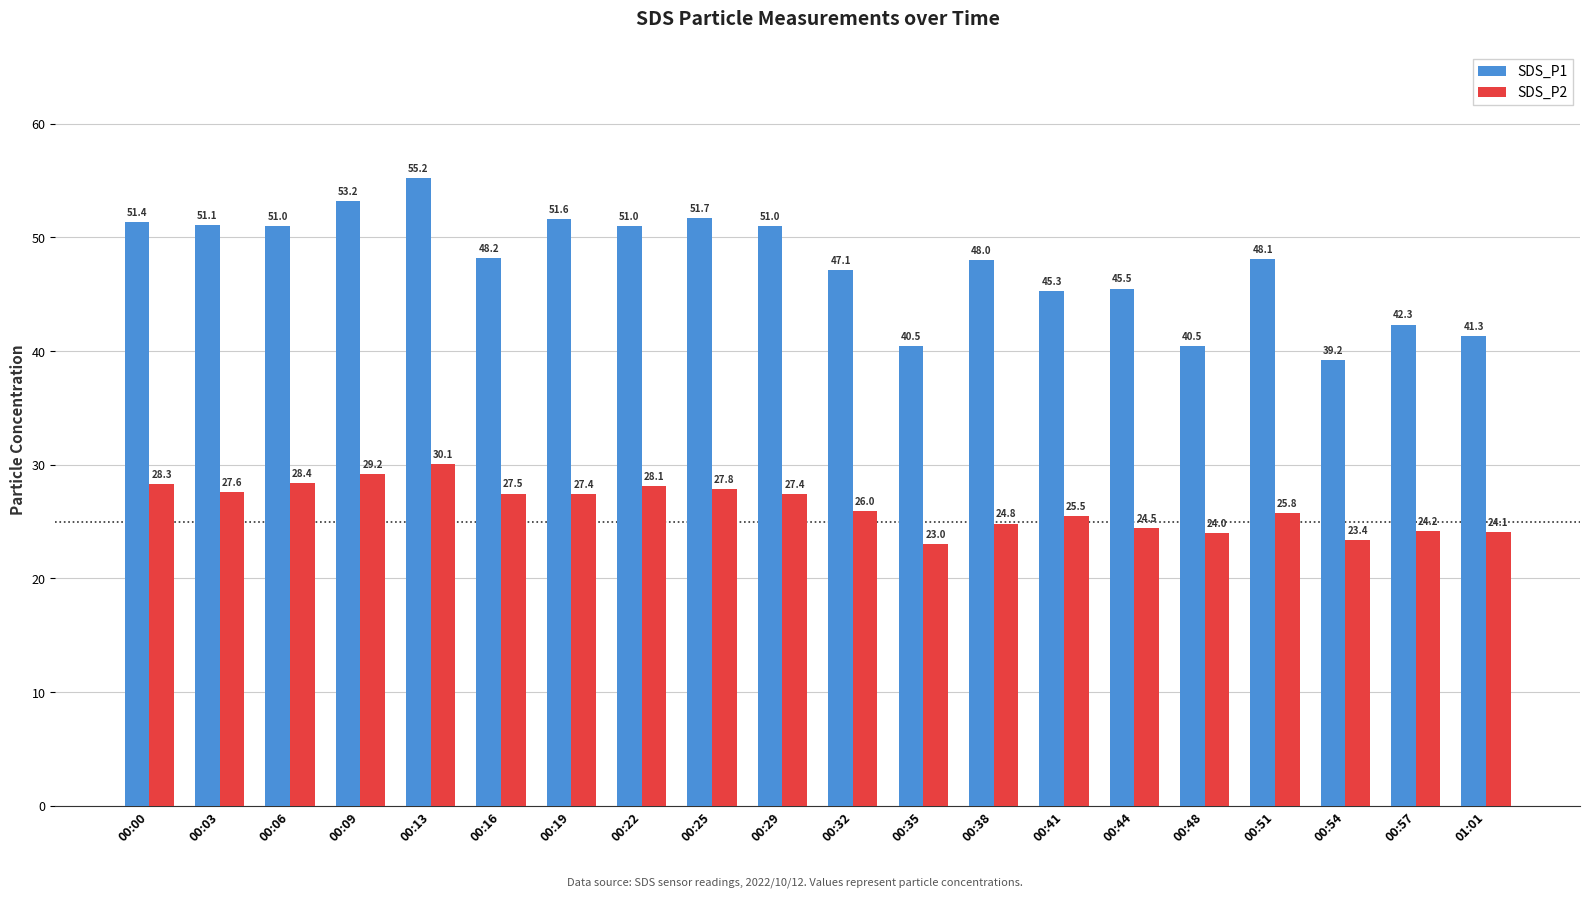

Reading left to right, what are all the values shown in this chart?

SDS_P1: 00:00=51.4	00:03=51.1	00:06=51.0	00:09=53.2	00:13=55.2	00:16=48.2	00:19=51.6	00:22=51.0	00:25=51.7	00:29=51.0	00:32=47.1	00:35=40.5	00:38=48.0	00:41=45.3	00:44=45.5	00:48=40.5	00:51=48.1	00:54=39.2	00:57=42.3	01:01=41.3
SDS_P2: 00:00=28.3	00:03=27.6	00:06=28.4	00:09=29.2	00:13=30.1	00:16=27.5	00:19=27.4	00:22=28.1	00:25=27.8	00:29=27.4	00:32=26.0	00:35=23.0	00:38=24.8	00:41=25.5	00:44=24.5	00:48=24.0	00:51=25.8	00:54=23.4	00:57=24.2	01:01=24.1